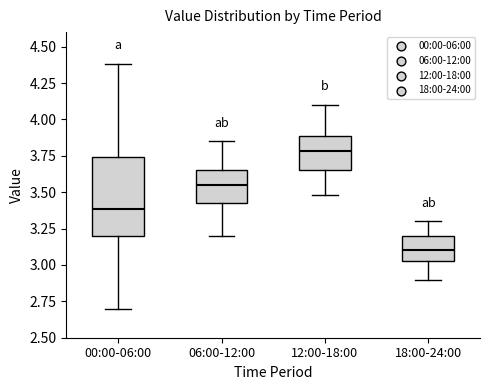

Reading left to right, read every box against the y-axis: the position of its median line, the range the box covers, and the ends of its whiskers. The values are not printed on the chart, so give them approximately, as read against the axis.

00:00-06:00: median 3.40, box 3.20 to 3.75, whiskers 2.70 to 4.40
06:00-12:00: median 3.55, box 3.45 to 3.65, whiskers 3.20 to 3.85
12:00-18:00: median 3.80, box 3.65 to 3.90, whiskers 3.50 to 4.10
18:00-24:00: median 3.10, box 3.05 to 3.20, whiskers 2.90 to 3.30